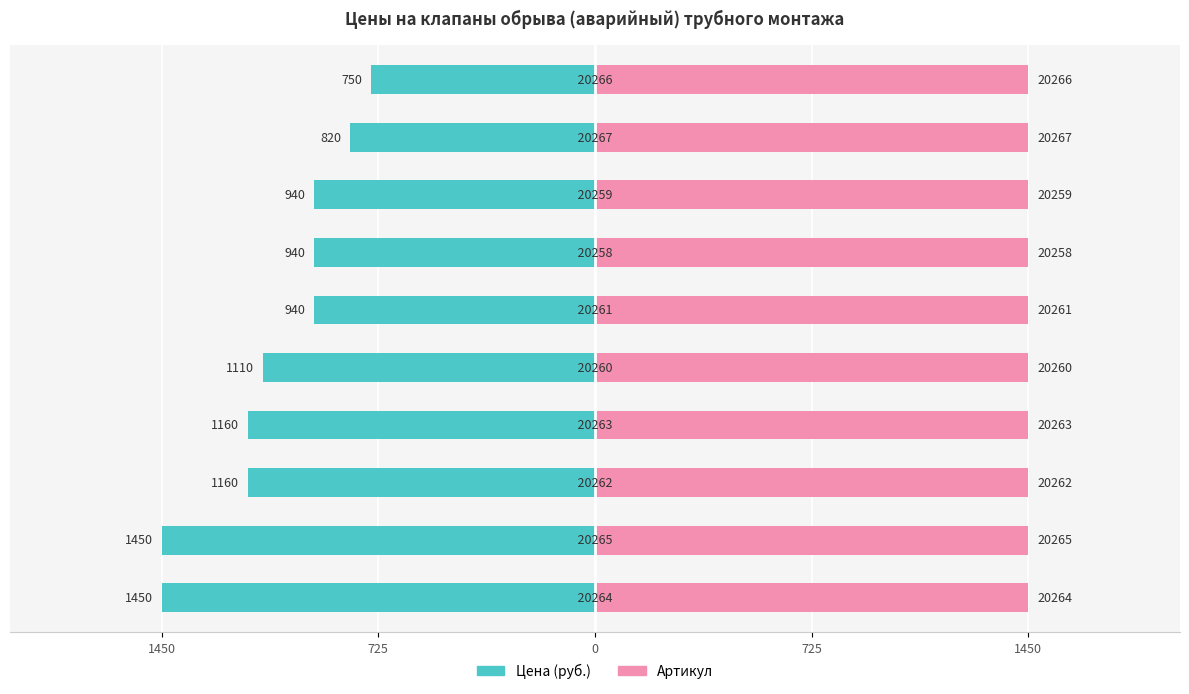

Between 8 and 6, which is larger?

8